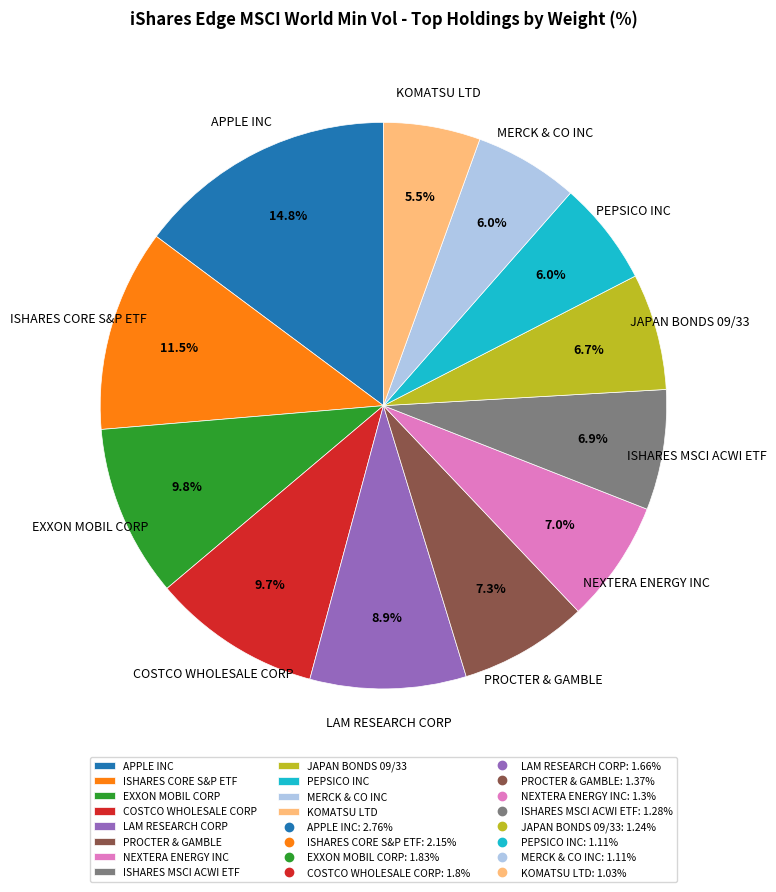

Which slice is the largest?

APPLE INC